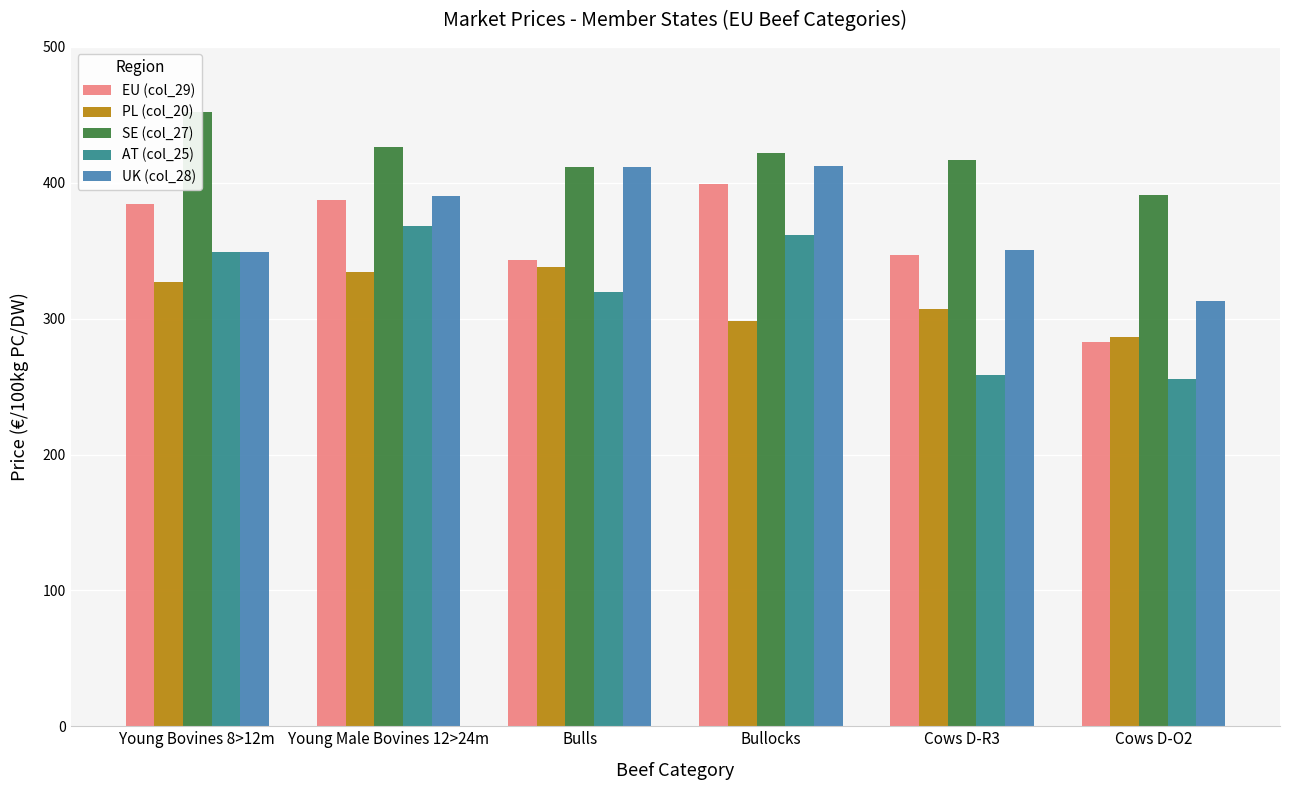

Reading right to left, extract all data points from this chart.

EU (col_29): 283.1	346.9	399.0	342.9	387.5	384.1
PL (col_20): 286.8	307.0	298.6	338.4	334.2	327.3
SE (col_27): 390.7	416.5	421.8	411.8	426.5	452.5
AT (col_25): 255.8	258.6	361.5	319.9	368.2	349.4
UK (col_28): 312.9	350.9	412.6	411.8	390.1	349.4